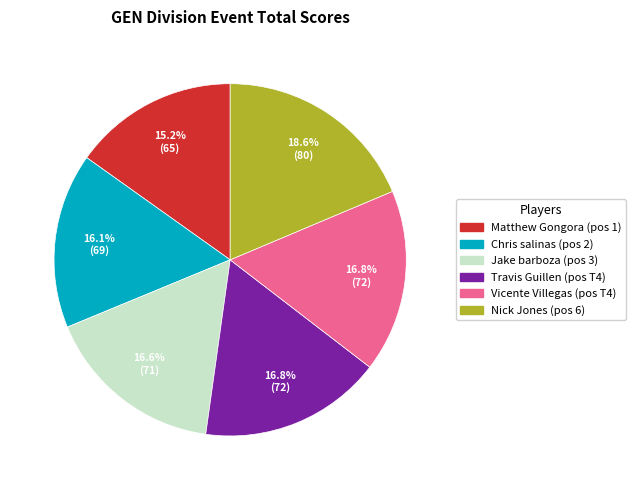

Does any single category account for the majority?

No